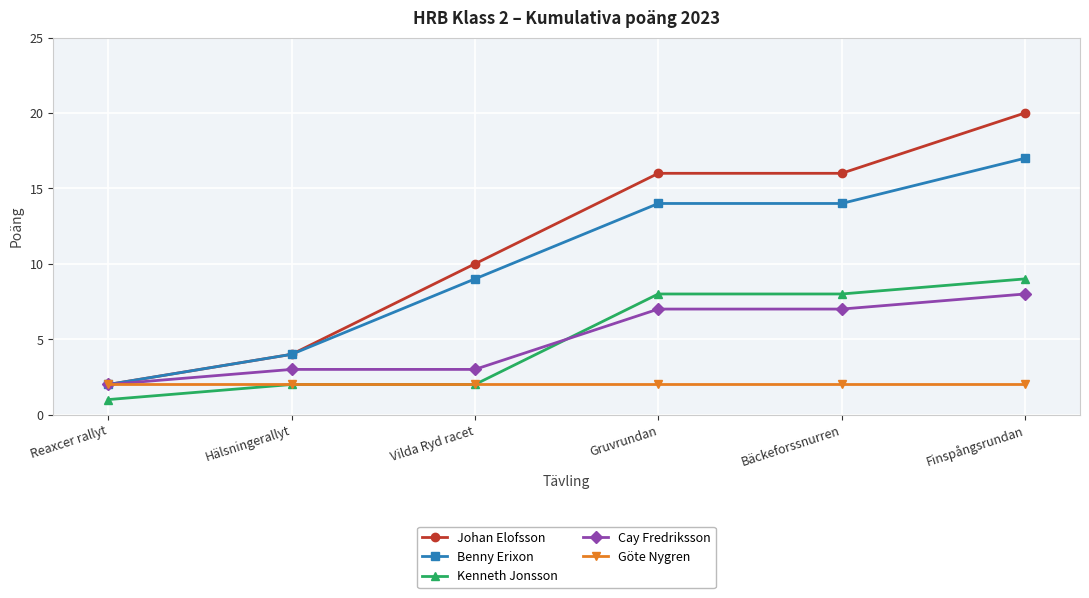

What is the sum of the Johan Elofsson values at Hälsningerallyt and Bäckeforssnurren?

20